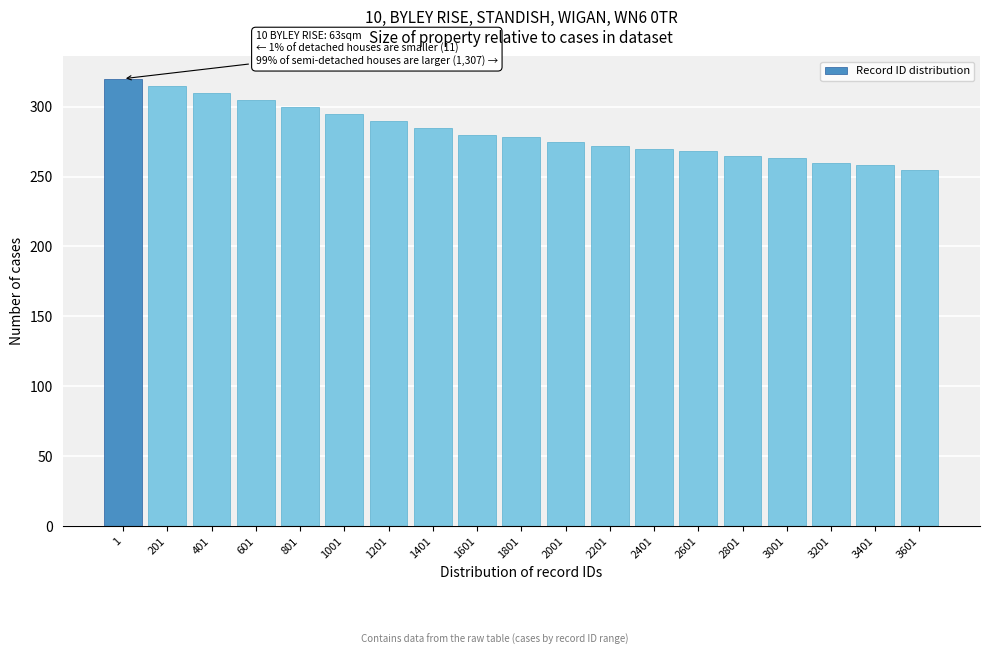

Reading left to right, transcribe all the data shown in this chart.

1=320	201=315	401=310	601=305	801=300	1001=295	1201=290	1401=285	1601=280	1801=278	2001=275	2201=272	2401=270	2601=268	2801=265	3001=263	3201=260	3401=258	3601=255